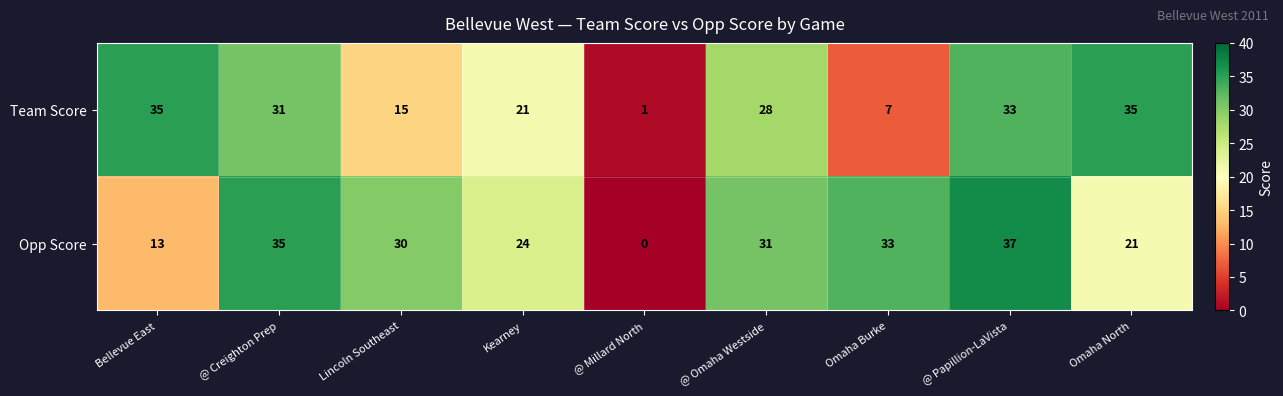

The Team Score series shows 35 at Bellevue East. True or false?

True